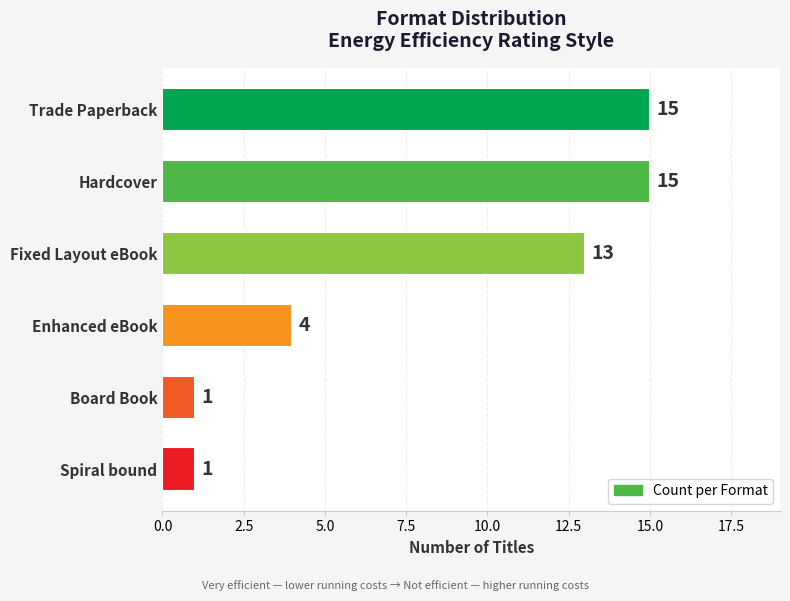

How many values are between 1 and 15?

6